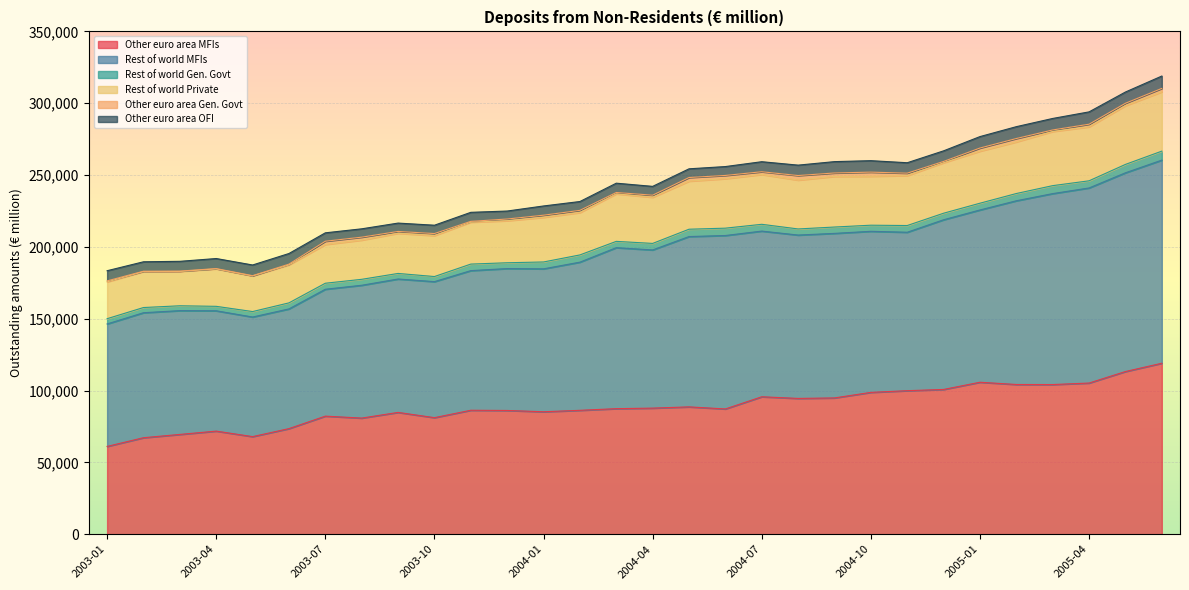

True or false: Rest of world Private and Rest of world MFIs cross at least once.

False